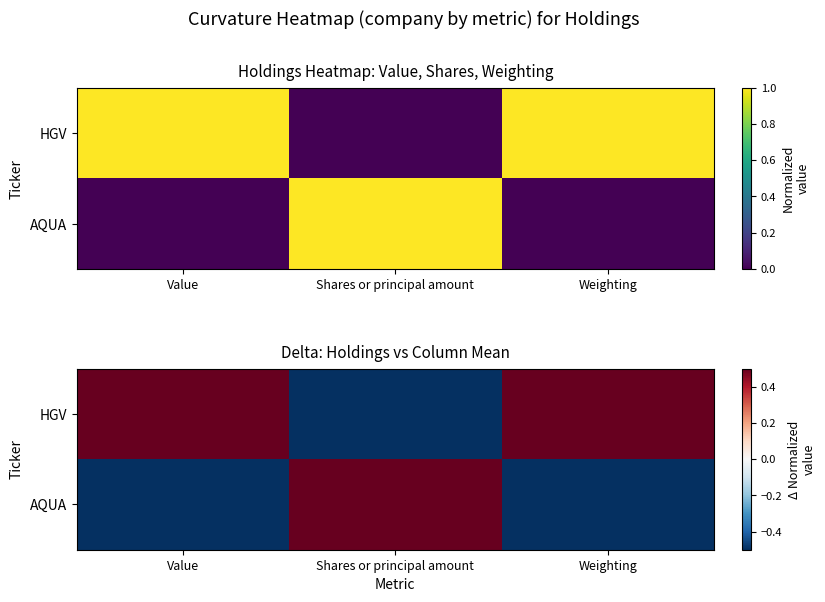

How many categories are shown in the chart?

3